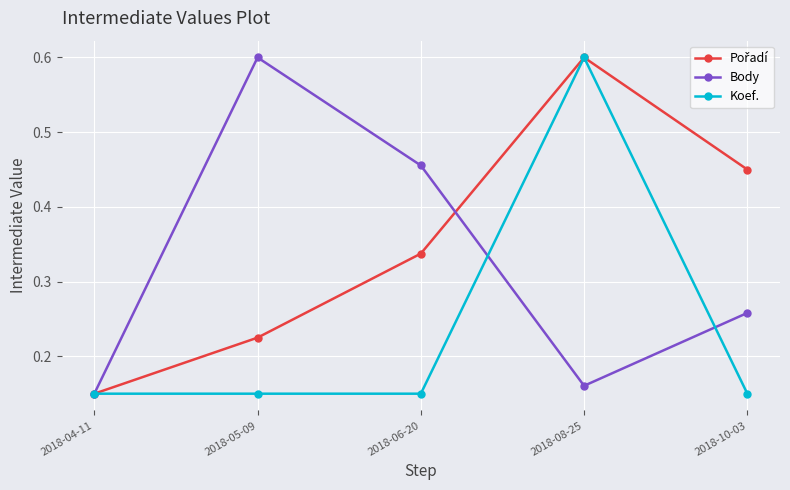

How many Body values are between 0 and 1?

5